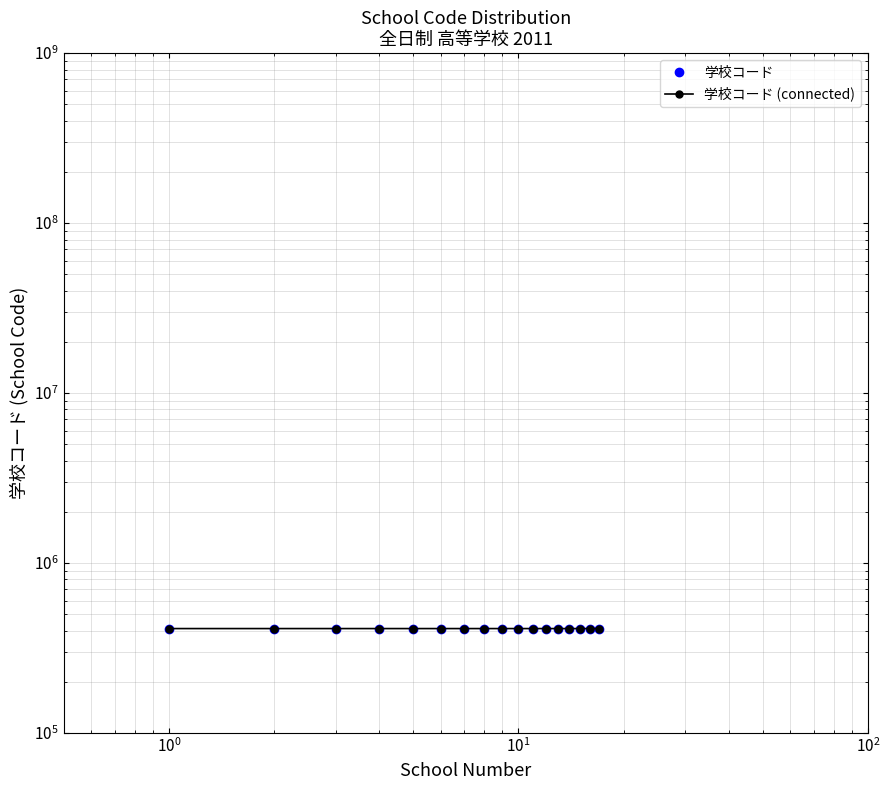

Is this an area chart (filled region under the line)?

No